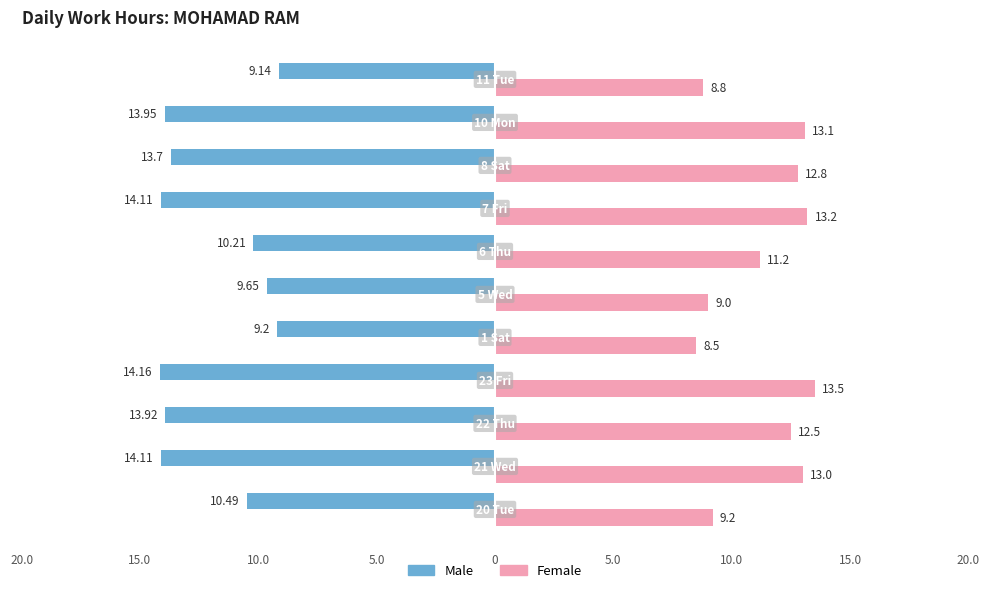

What are all the series names shown in the legend?

Male, Female